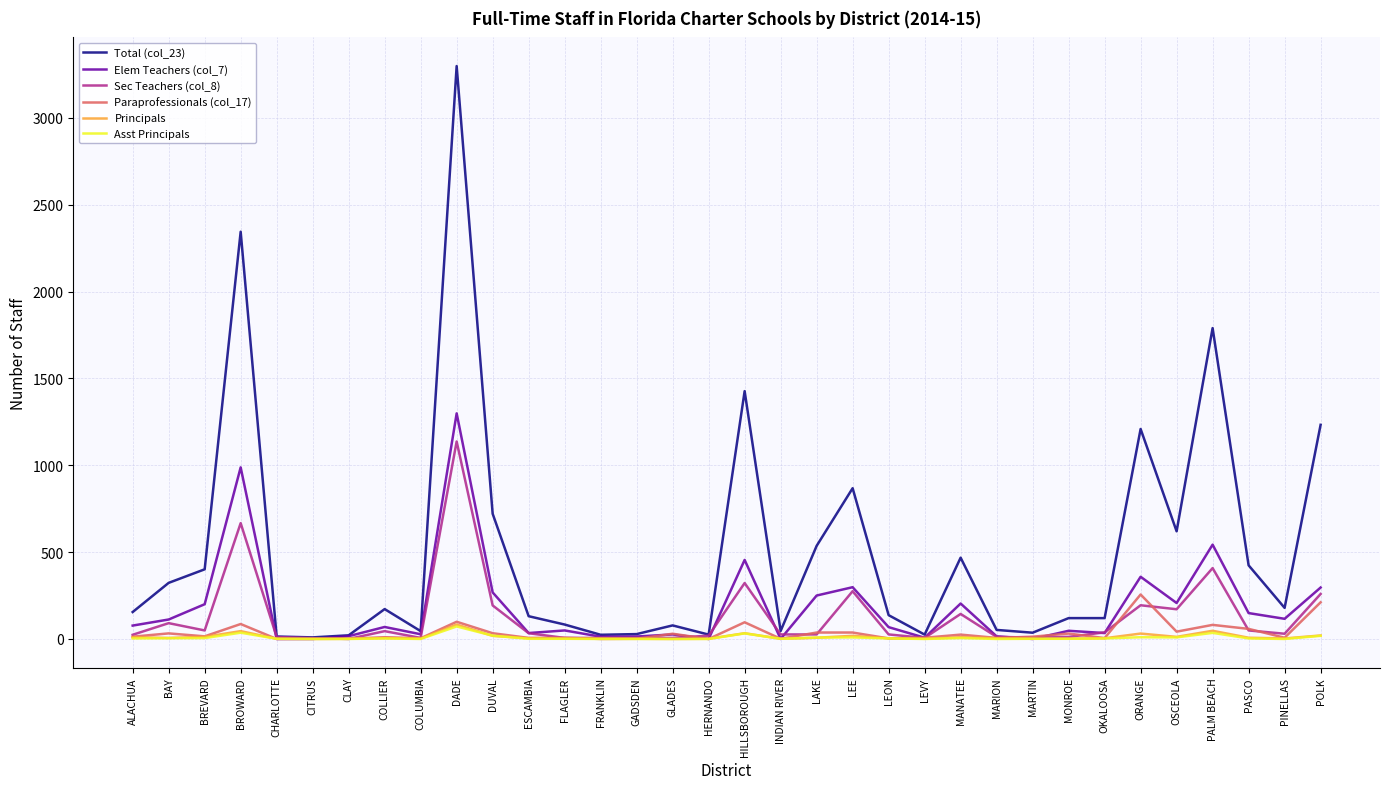

Which series has the largest range (max minus min)?

Total (col_23)